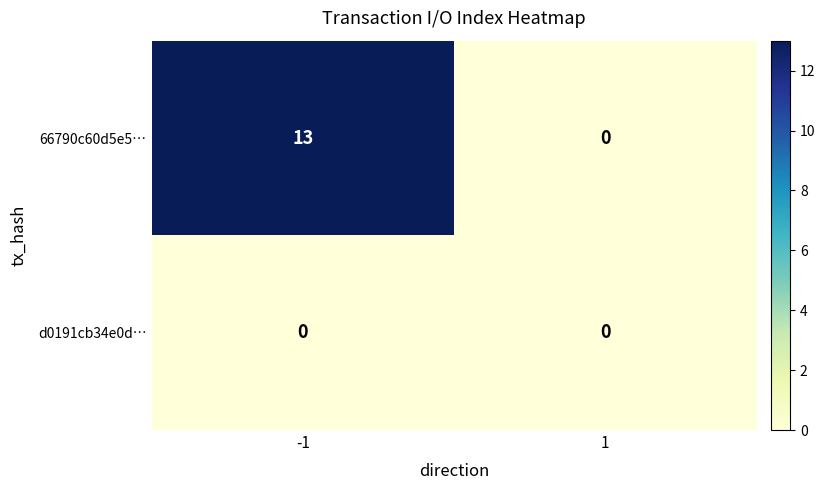

What is the maximum value for 66790c60d5e5…?

13